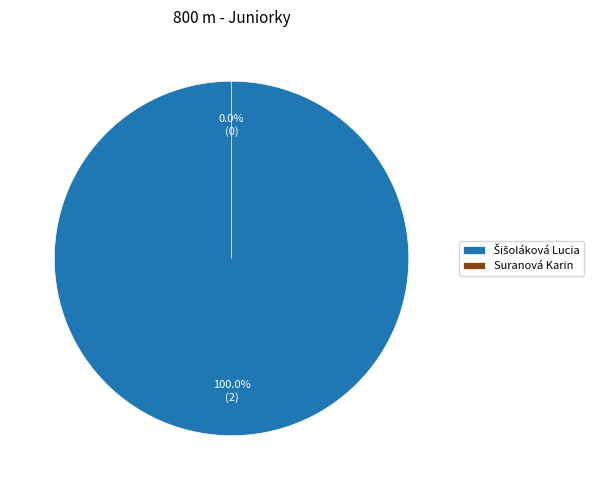

Combined, do Suranová Karin and Šišoláková Lucia account for over 50%?

Yes